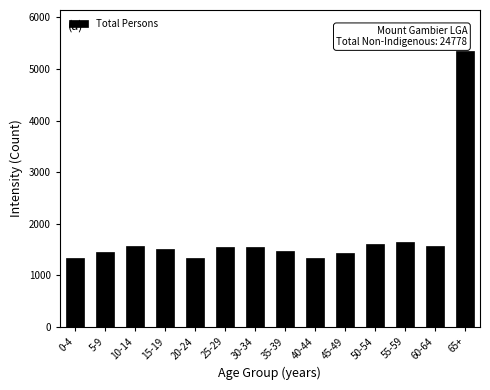

What is the difference between the maximum and minimum values?

4004